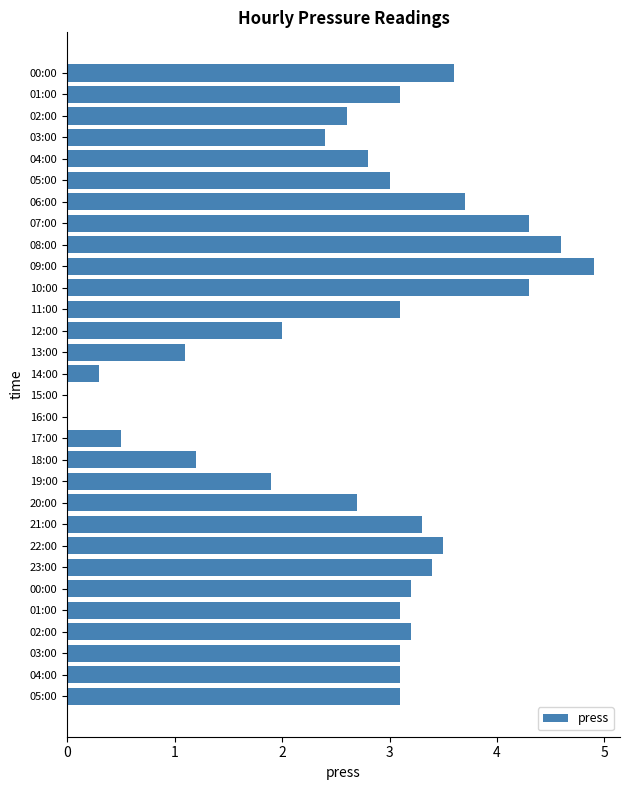

How many categories are shown in the chart?

30